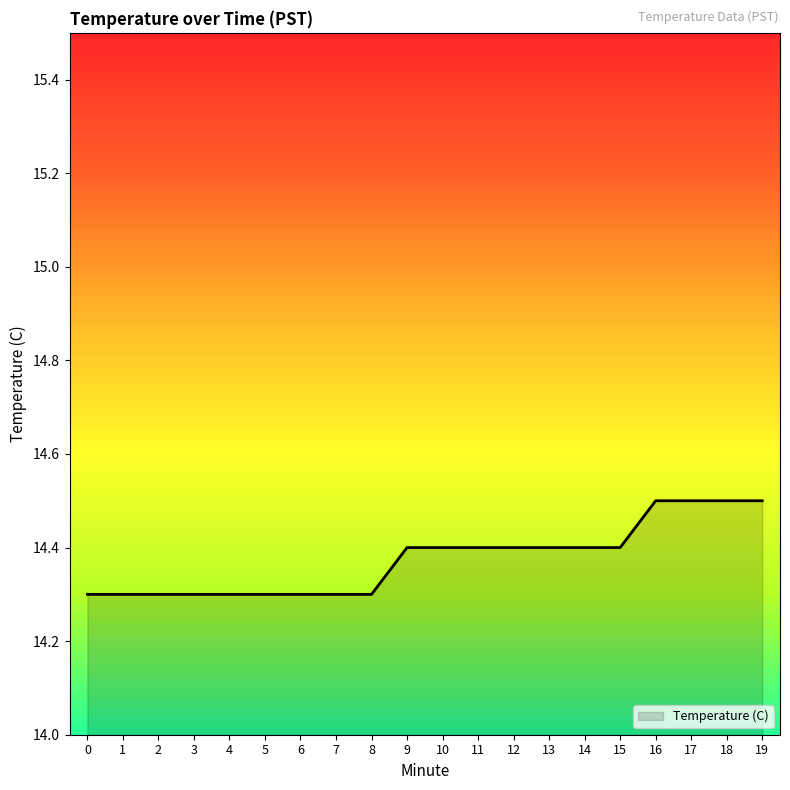

What is the difference between the values at 9 and 5?

0.1